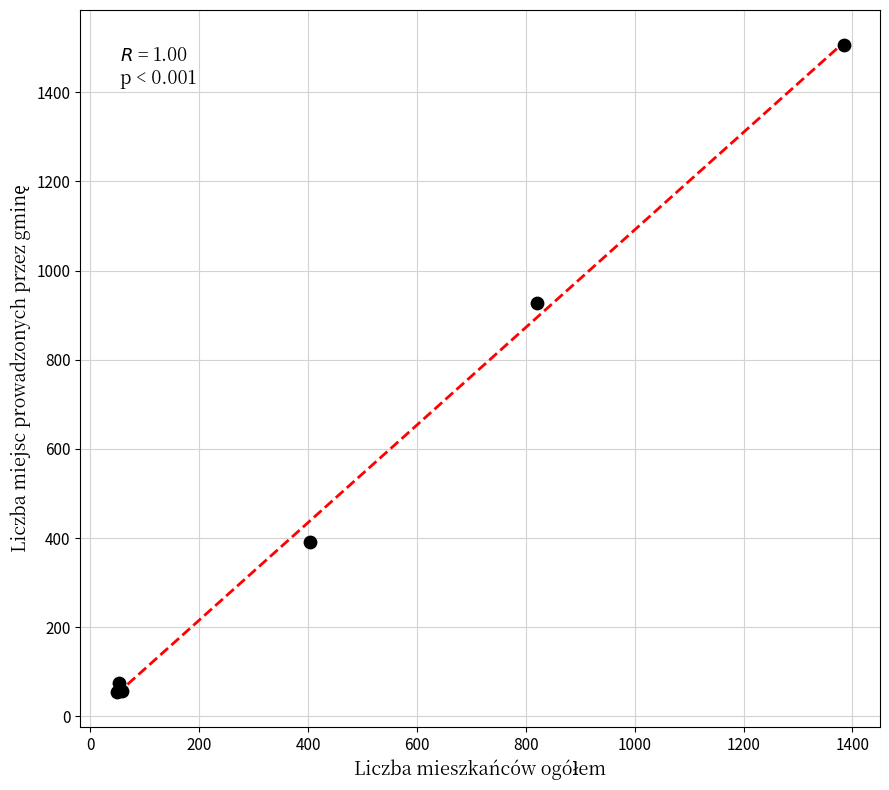

What Y value in the scatter plot is closest to 780?

927